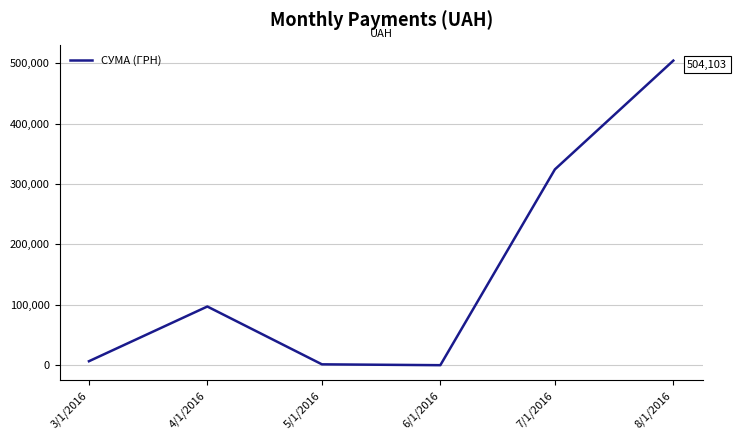

What is the sum of all values?

934294.6